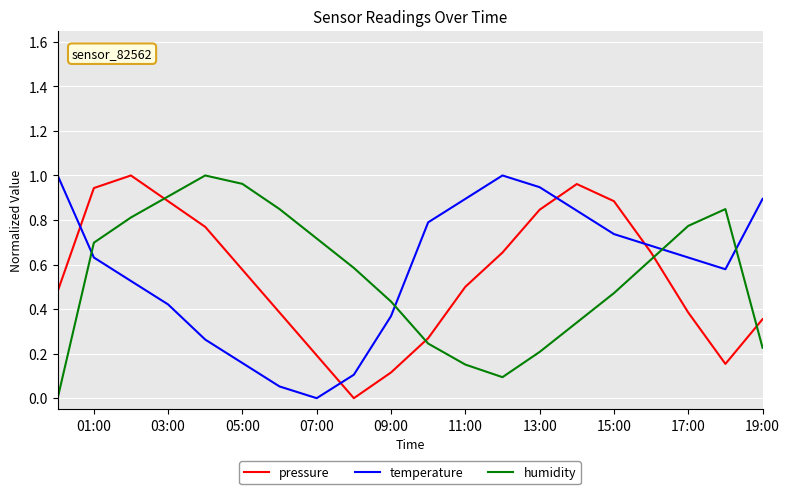

After their last crossing, which series has the higher values: pressure or temperature?

temperature